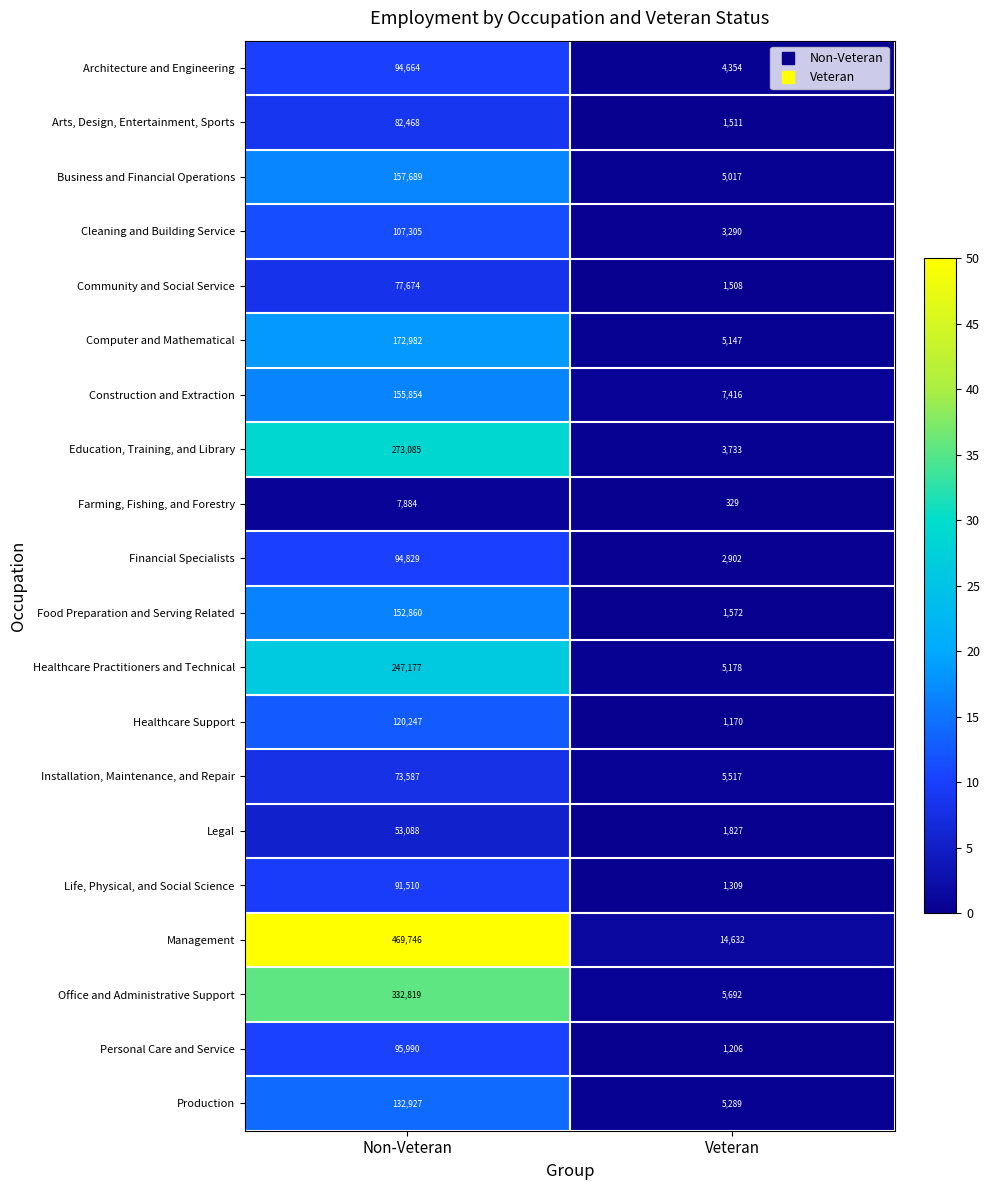

Which series changed the most between Non-Veteran and Veteran?

Management